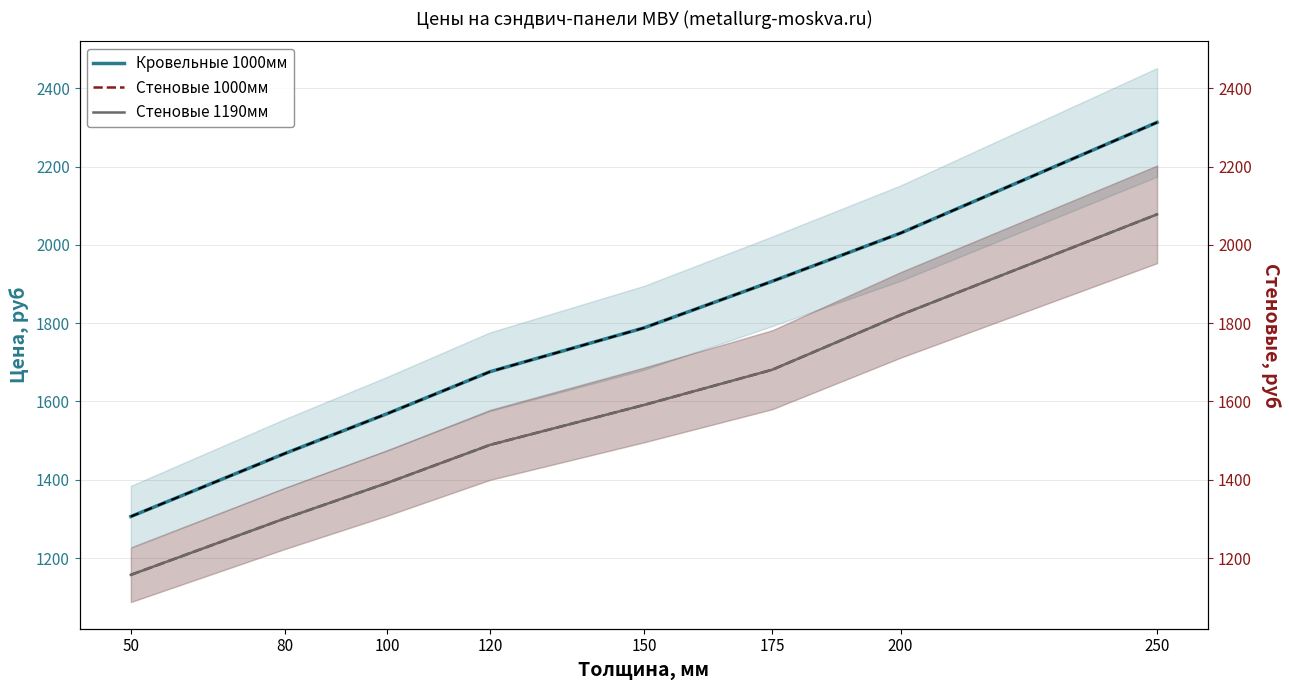

What is the total value across all series at 200?

5672